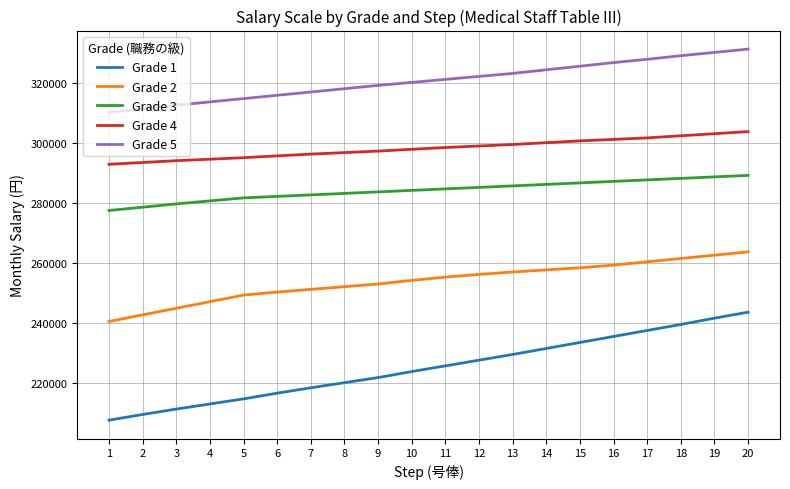

List the series in order of their peak value, lowest first.

Grade 1, Grade 2, Grade 3, Grade 4, Grade 5